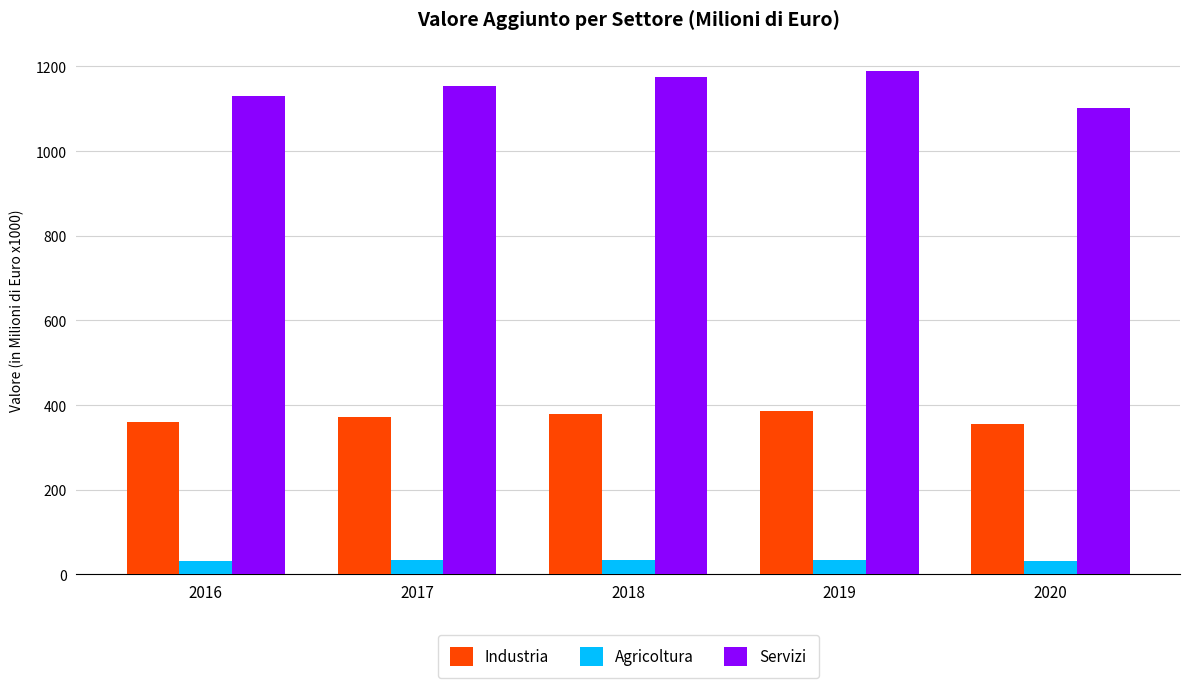

What is the difference between the Industria values at 2016 and 2020?

4.2